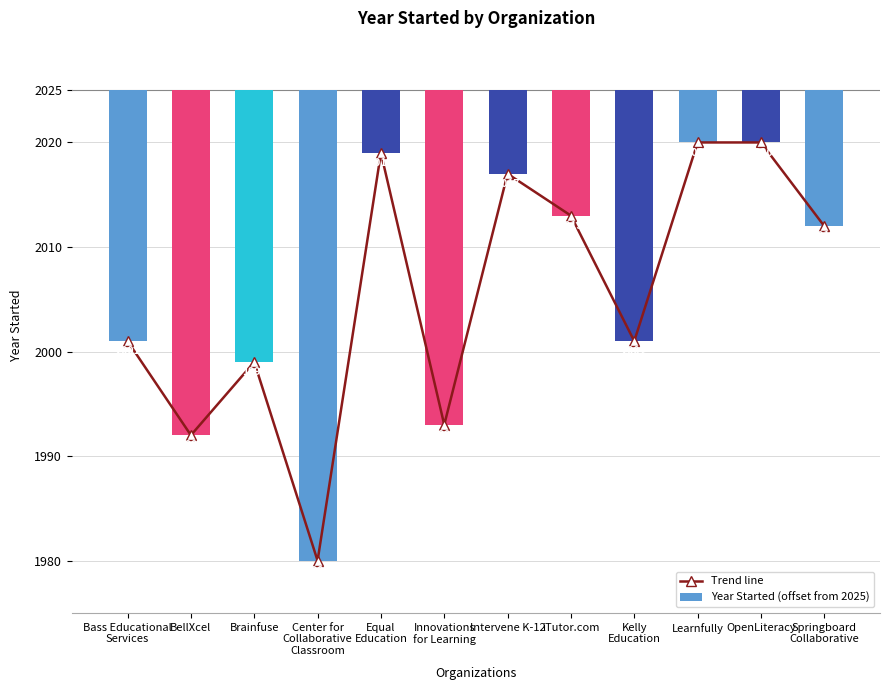

What is the value of the Year Started (offset from 2025) bar at the 10th from the left?

-5